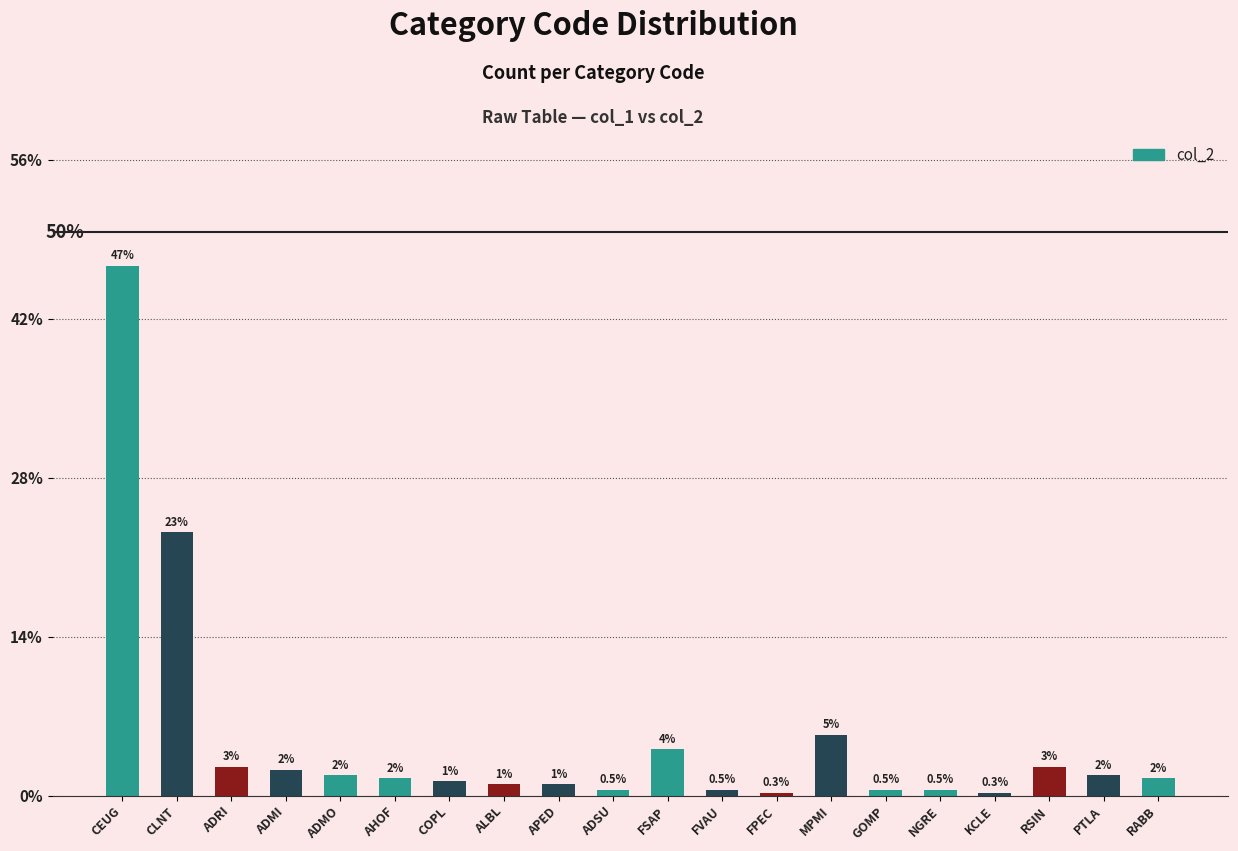

Reading right to left, list all the values displayed in this chart.

RABB=1.5	PTLA=1.8	RSIN=2.6	KCLE=0.3	NGRE=0.5	GOMP=0.5	MPMI=5.4	FPEC=0.3	FVAU=0.5	FSAP=4.1	ADSU=0.5	APED=1.0	ALBL=1.0	COPL=1.3	AHOF=1.5	ADMO=1.8	ADMI=2.3	ADRI=2.6	CLNT=23.4	CEUG=47.0